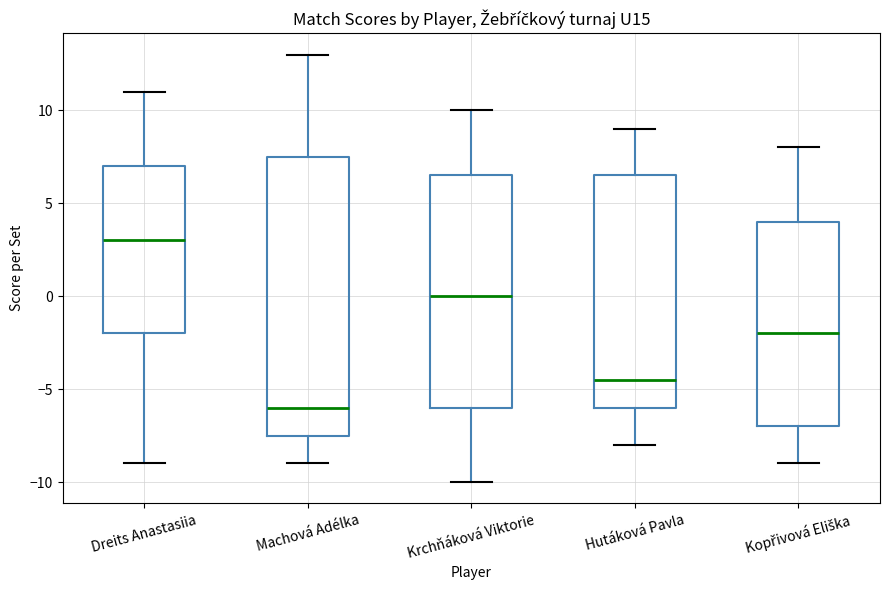

Which box has the highest median line?

Dreits Anastasiia